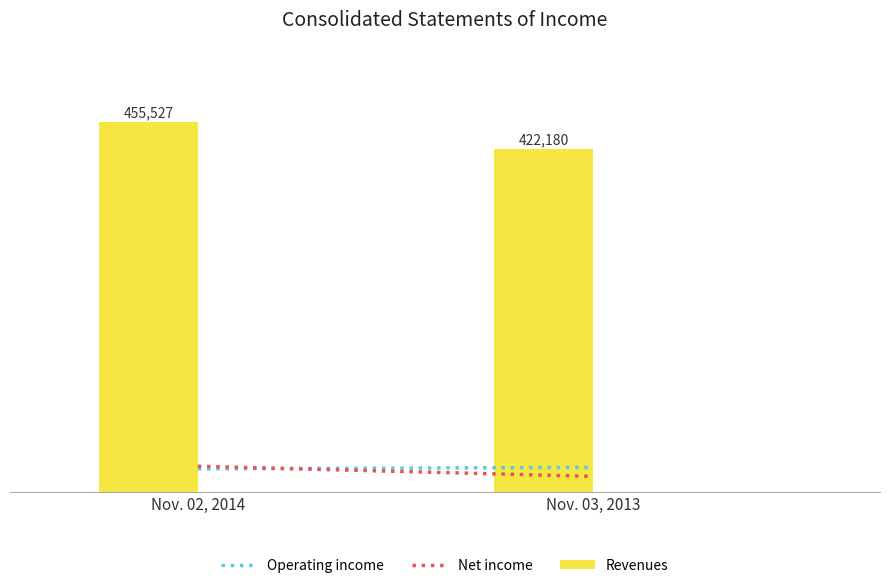

Does the chart contain any negative values?

No